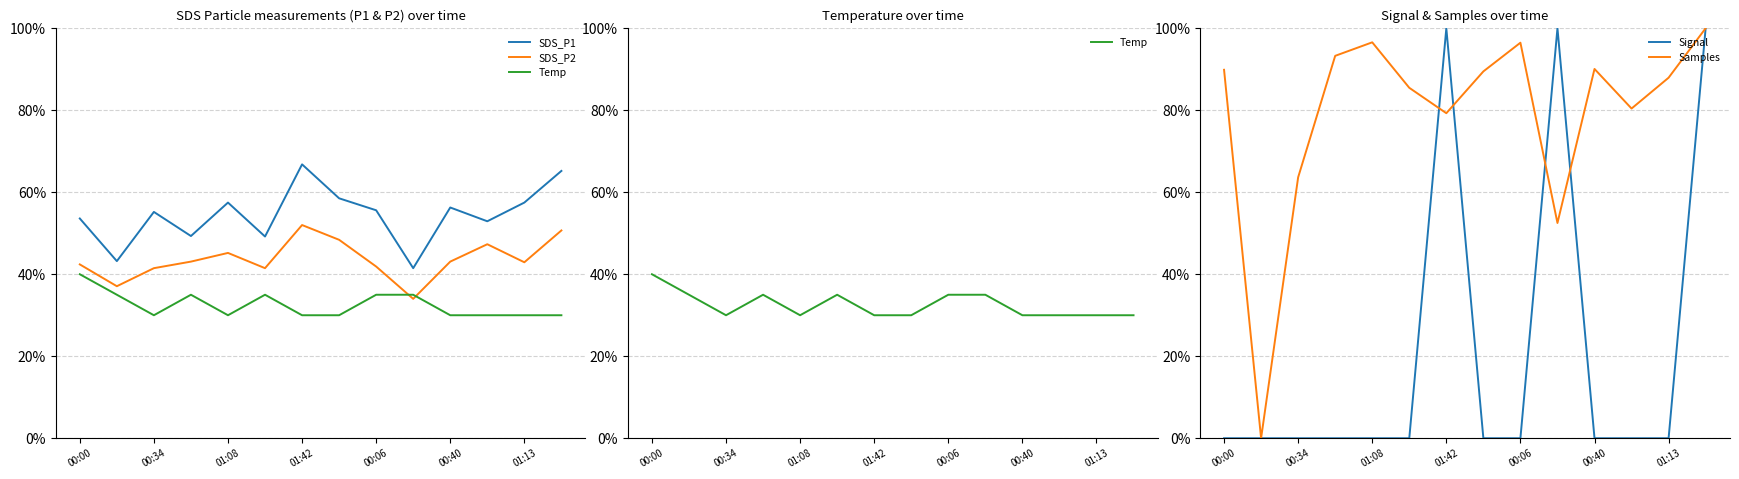

Which series changed the most between 00:00 and 7?

Temp